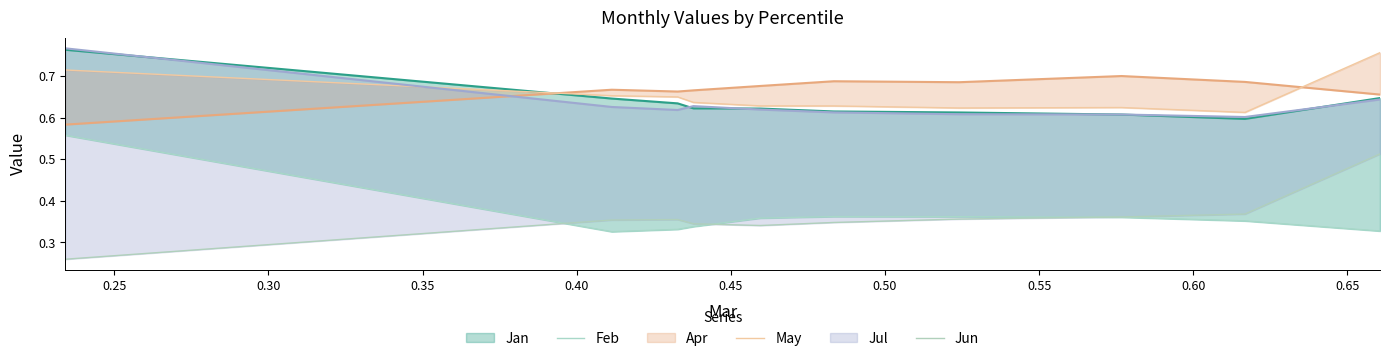

True or false: May and Feb intersect in this chart.

False